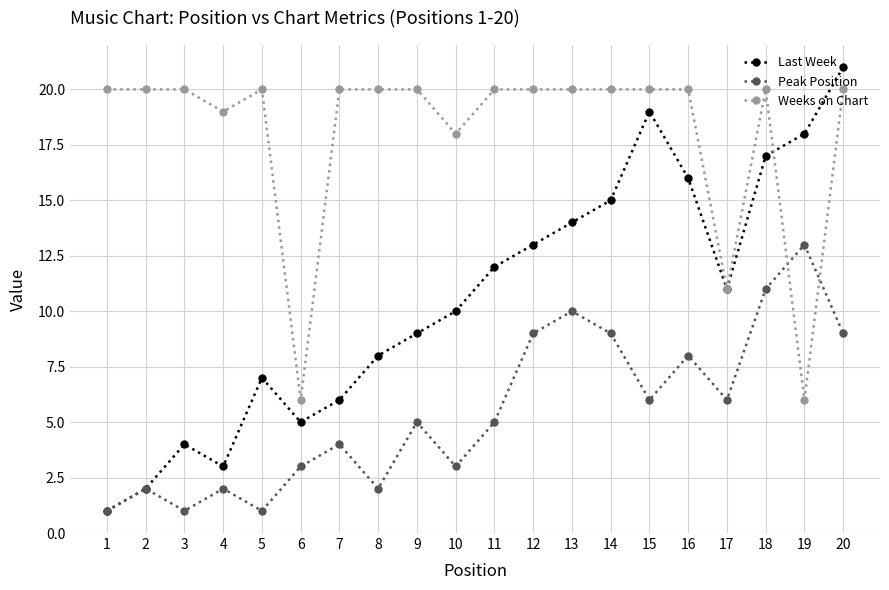

What are all the series names shown in the legend?

Last Week, Peak Position, Weeks on Chart